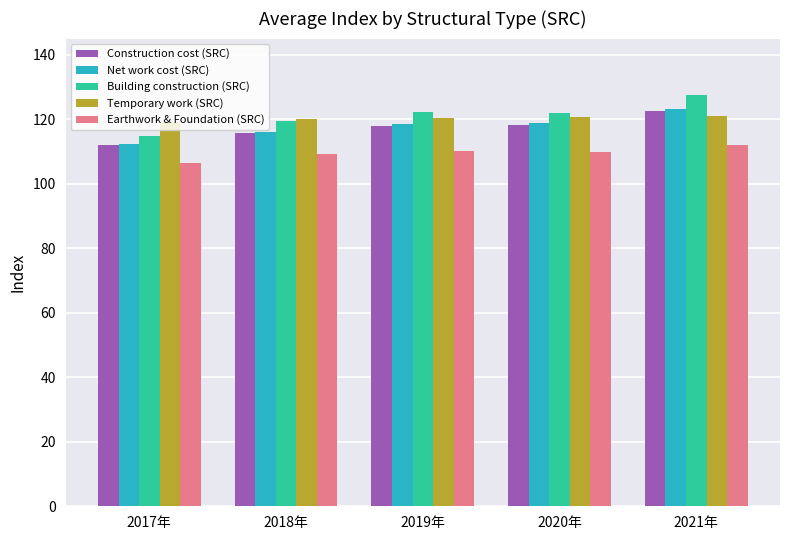

Is it true that Construction cost (SRC) equals 118.0 at 2019年?

True